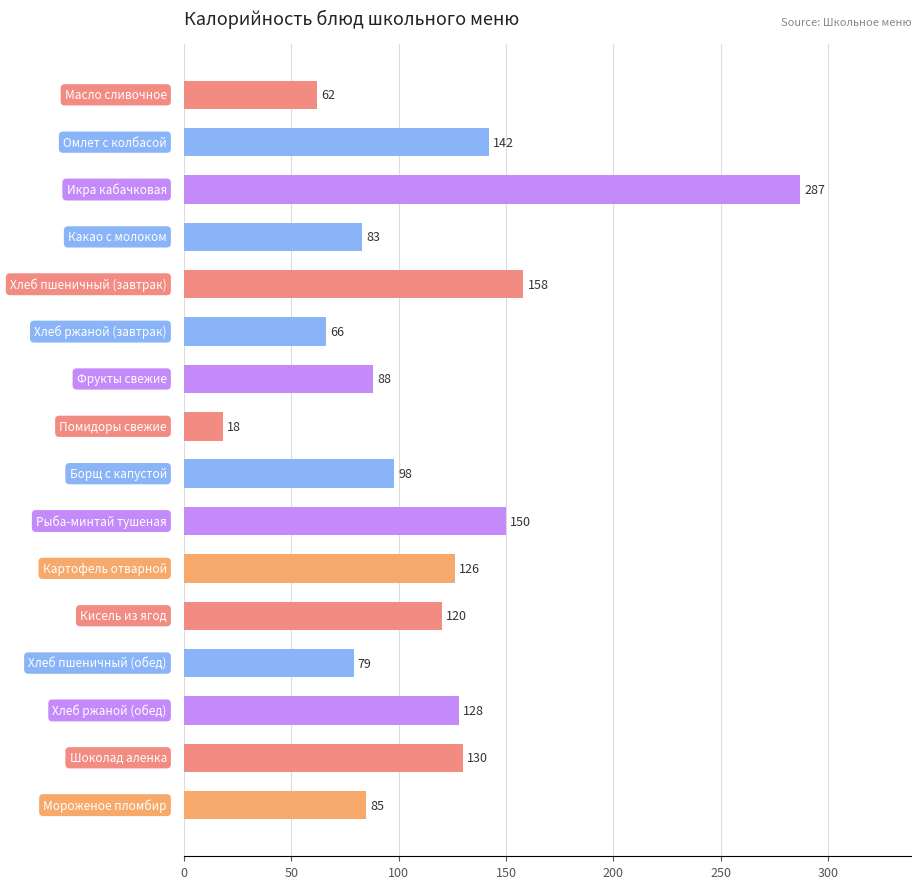

What is the average value?

114